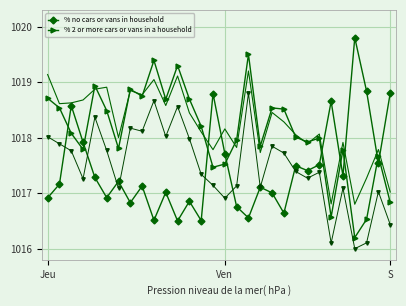

At how many categories does at least one series exceed 1016?

30